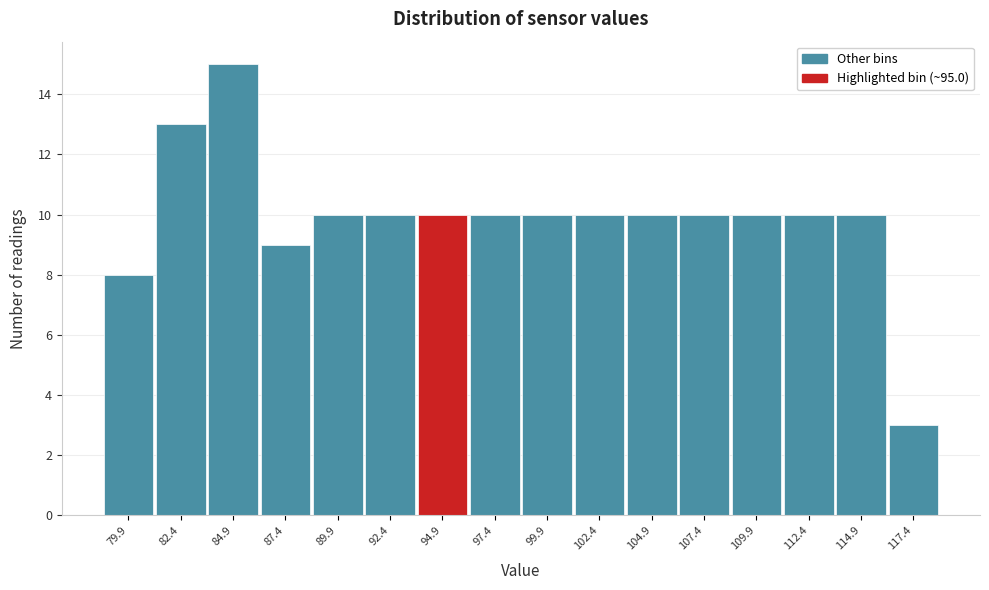

Reading left to right, list all the values displayed in this chart.

79.9=8	82.4=13	84.9=15	87.4=9	89.9=10	92.4=10	94.9=10	97.4=10	99.9=10	102.4=10	104.9=10	107.4=10	109.9=10	112.4=10	114.9=10	117.4=3